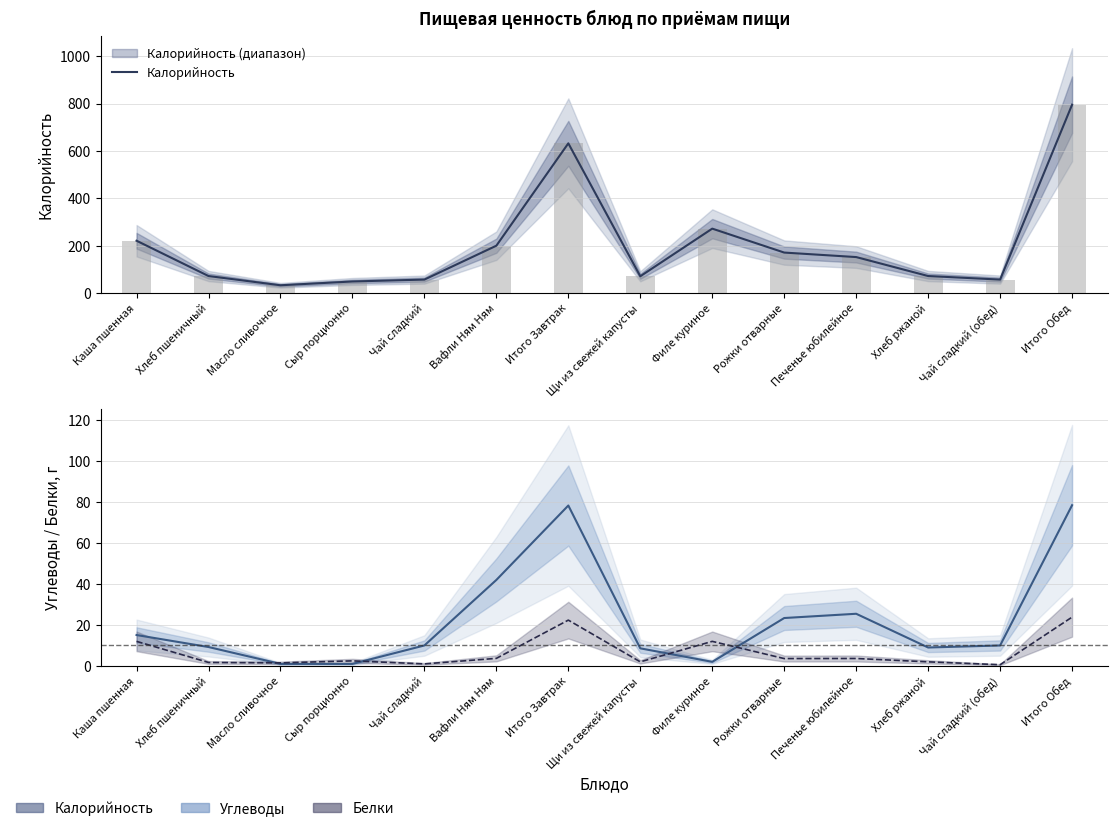

Does the chart contain stacked bars?

No